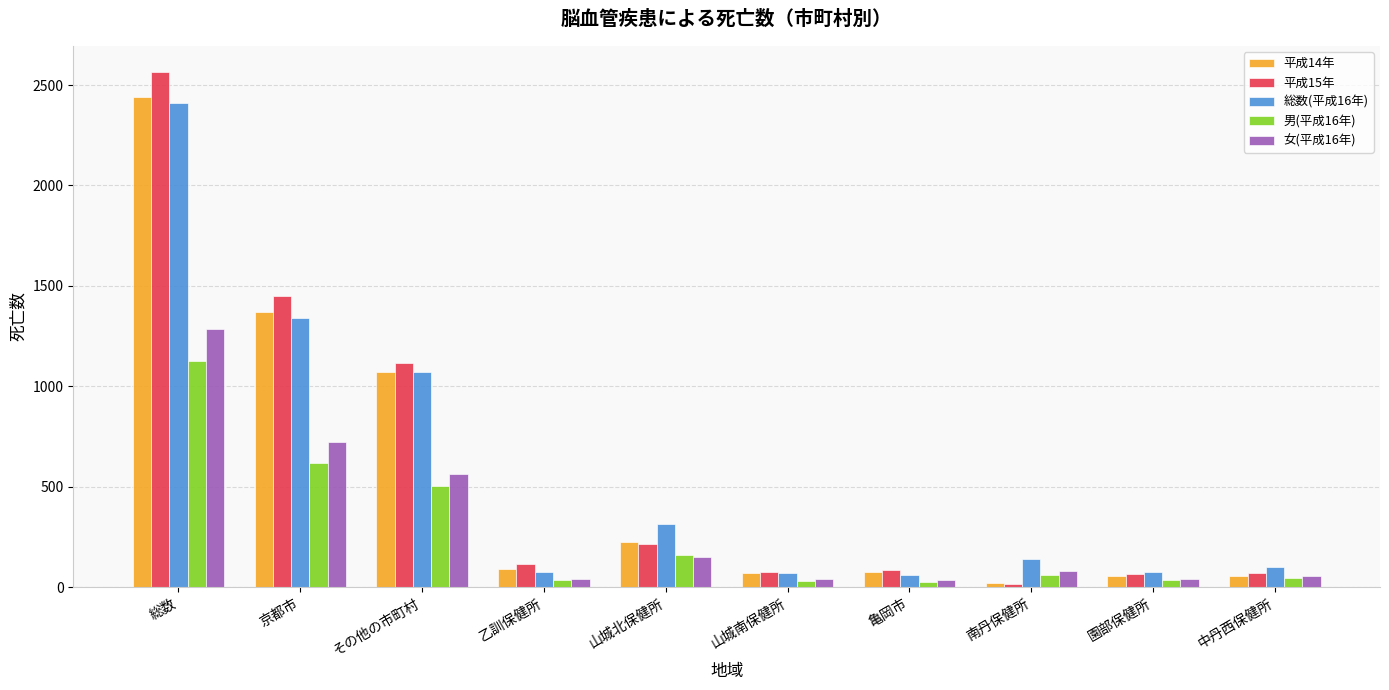

What is the average value of the 総数(平成16年) series?

565